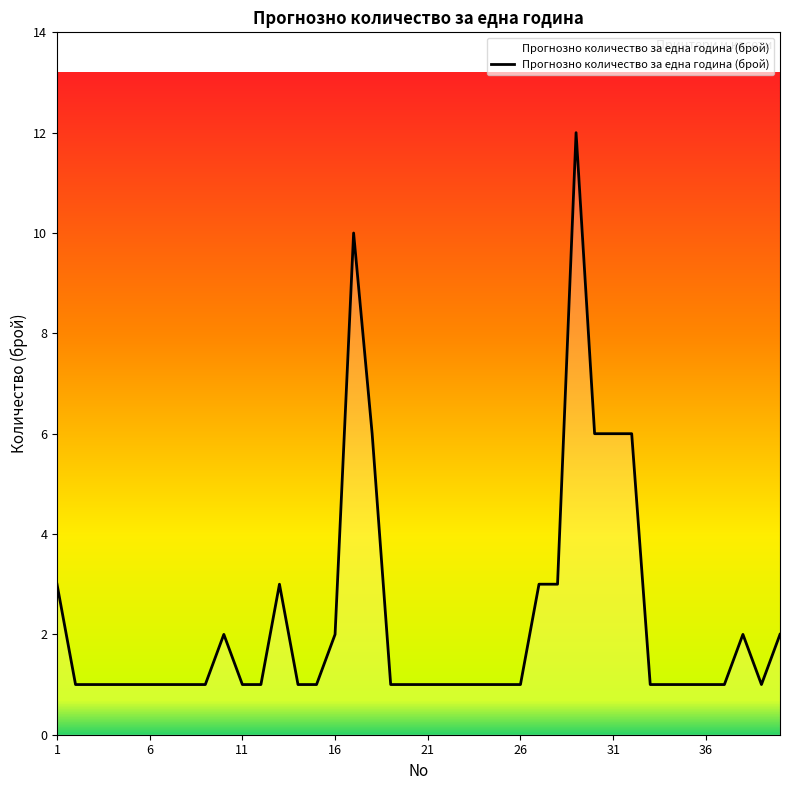

How many lines are shown in the chart?

1